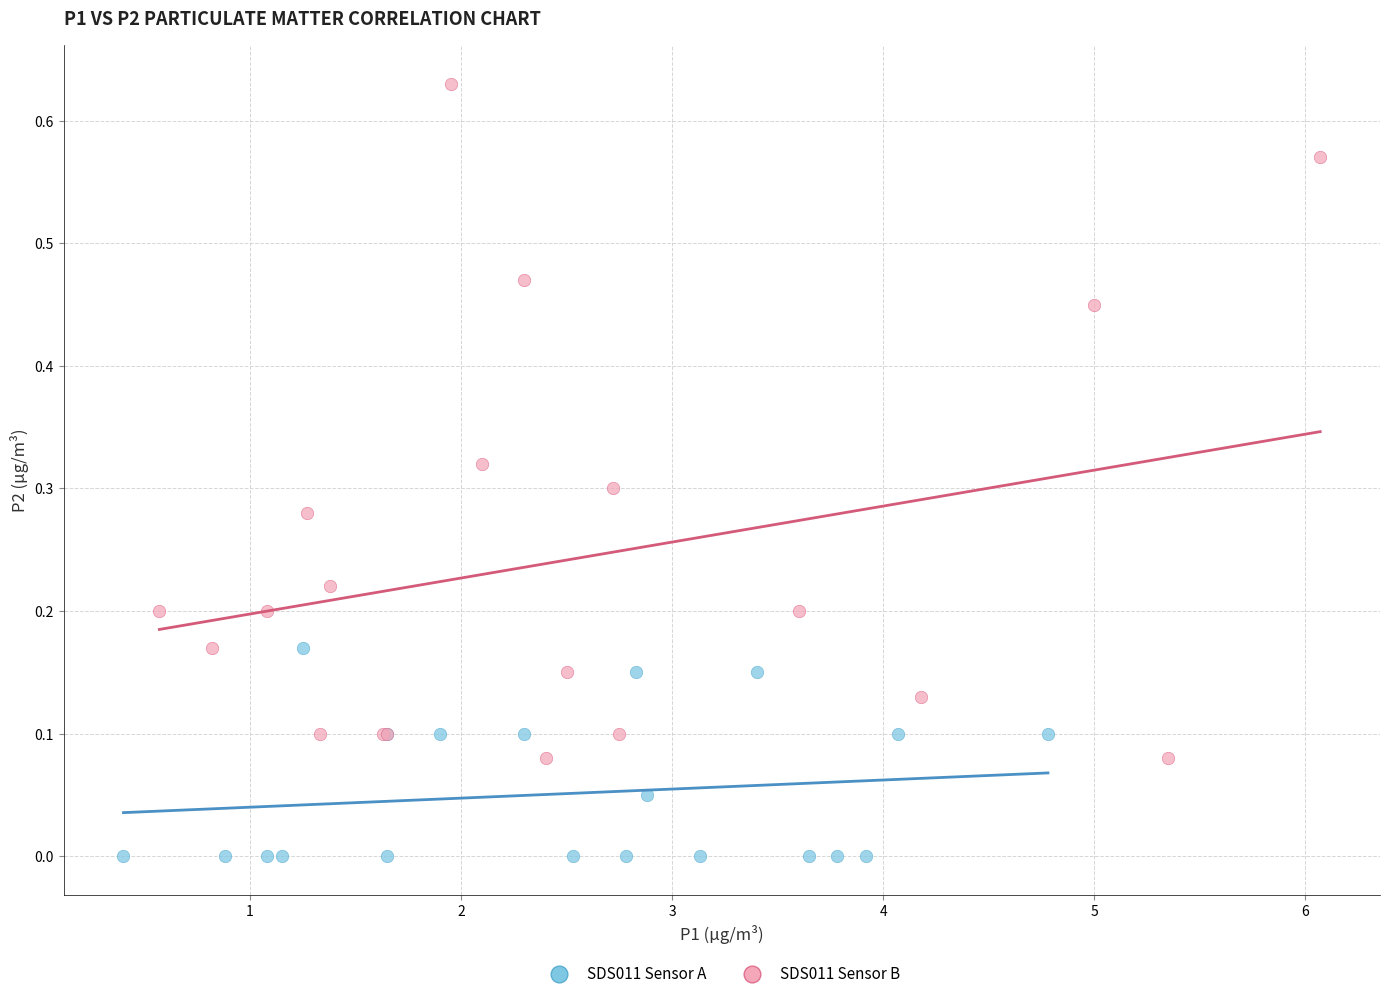

Which series contains the highest Y value?

SDS011 Sensor B